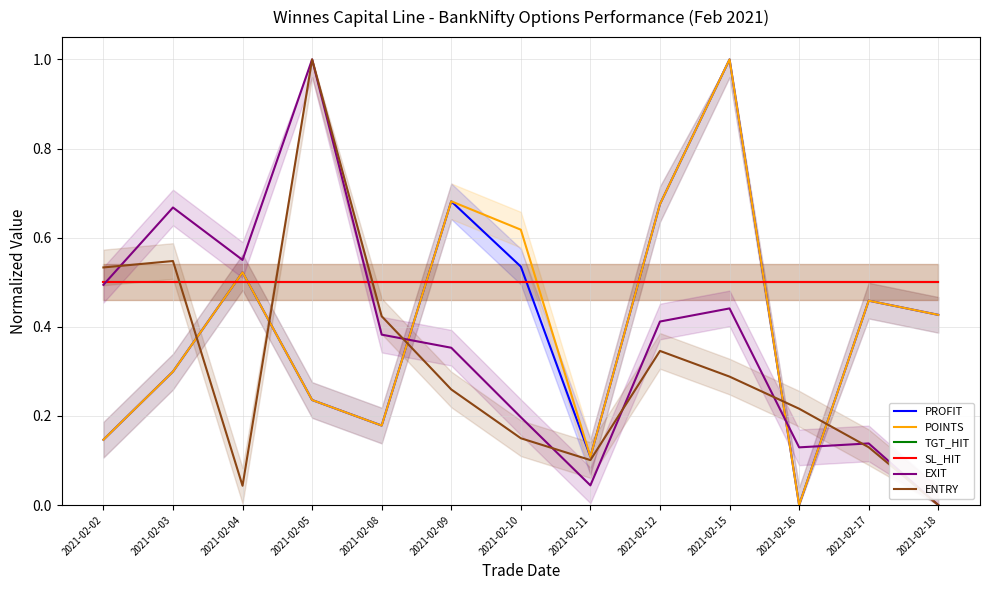

What is the total value across all series at 2021-02-02?

2.3